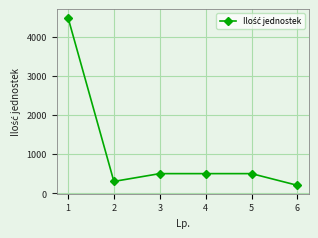

The value at 4 is 672. True or false?

False